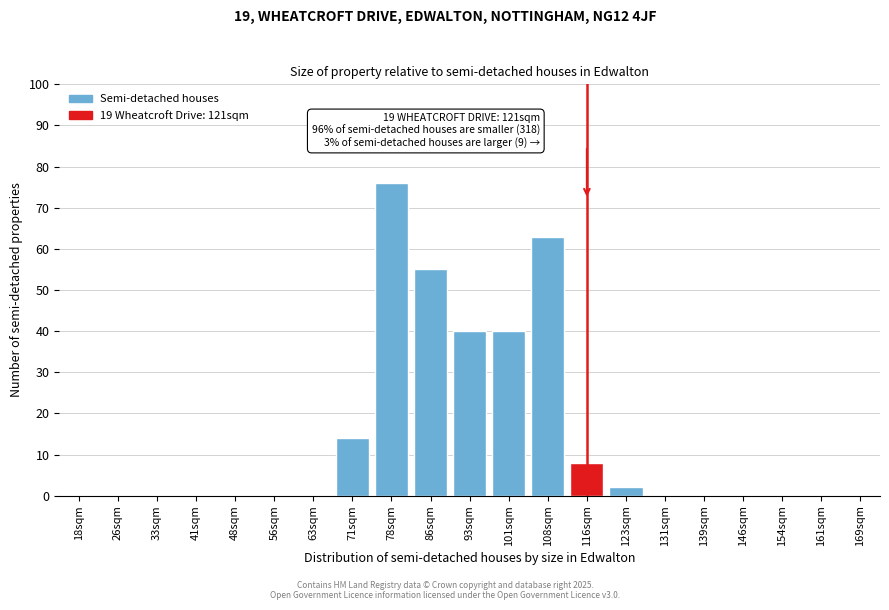

Reading right to left, what are all the values shown in this chart?

169sqm=0	161sqm=0	154sqm=0	146sqm=0	139sqm=0	131sqm=0	123sqm=2	116sqm=8	108sqm=63	101sqm=40	93sqm=40	86sqm=55	78sqm=76	71sqm=14	63sqm=0	56sqm=0	48sqm=0	41sqm=0	33sqm=0	26sqm=0	18sqm=0